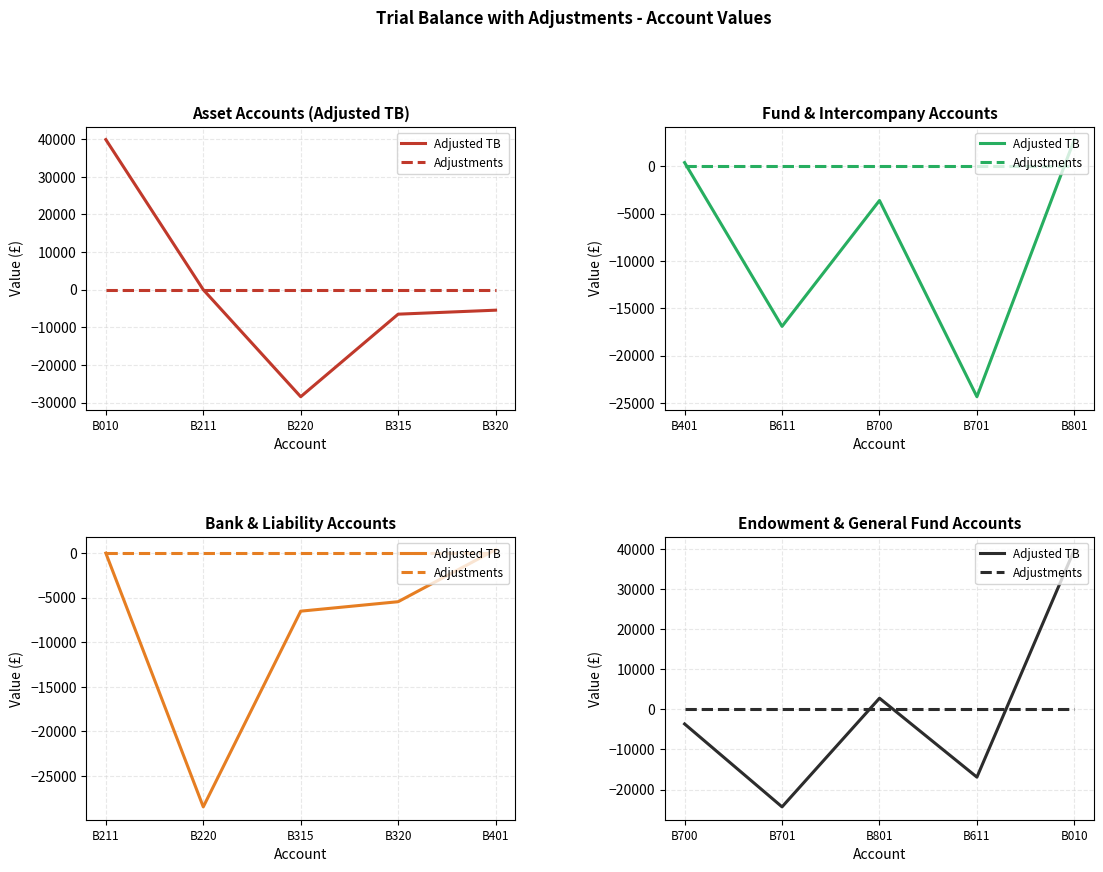

Which series changed the most between B010 and B320?

Adjusted TB